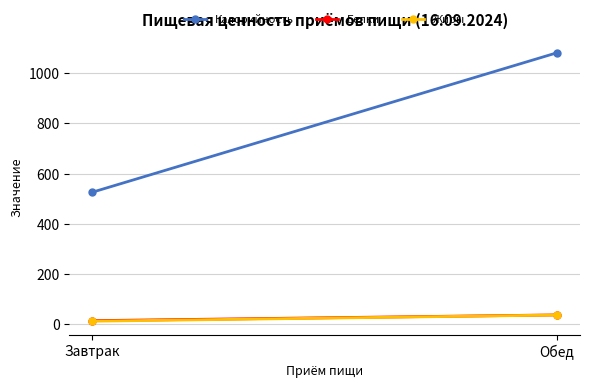

Rank the series by their maximum value, from highest to lowest.

Калорийность, Белки, Жиры